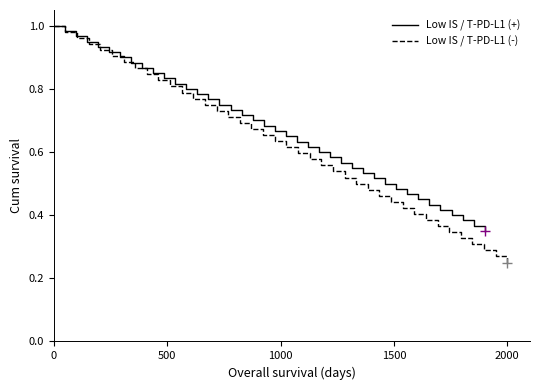

What is the value of the Low IS / T-PD-L1 (-) point at the 10th from the left?

0.8